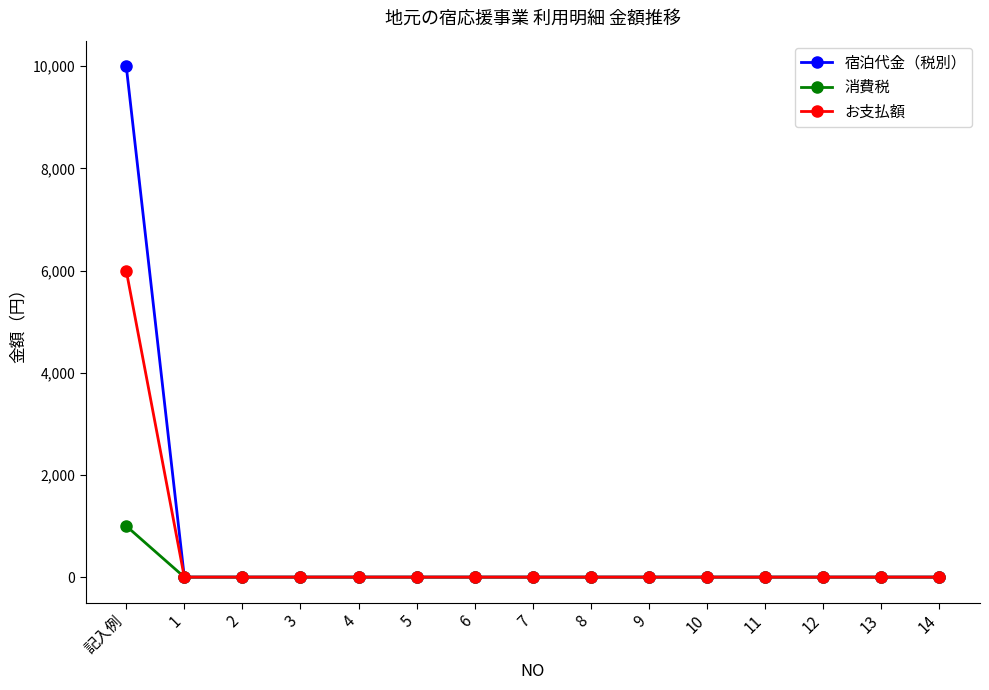

At which category does the chart reach its peak across all series?

記入例